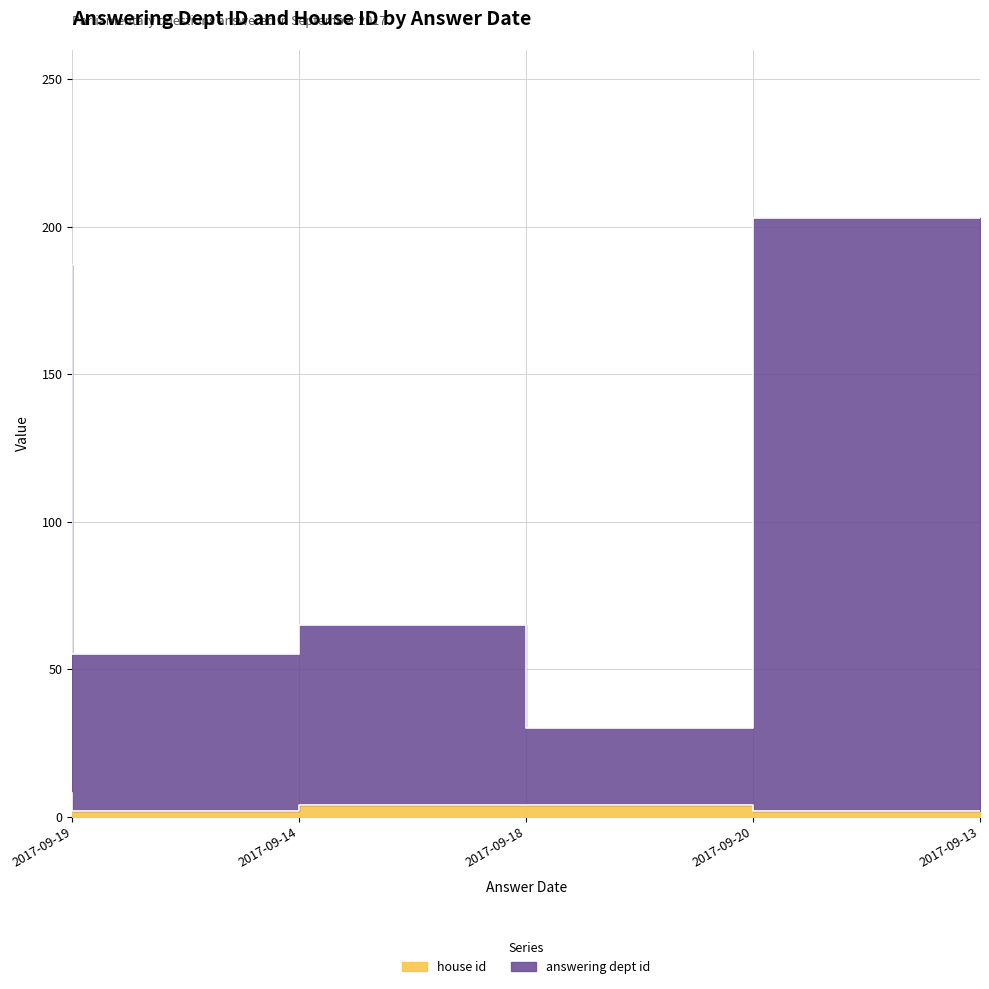

What is the sum of all house id values?

20